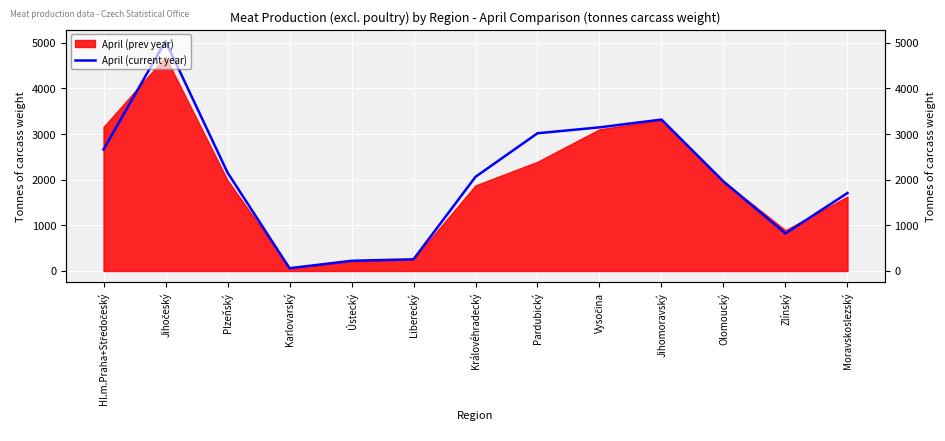

Reading left to right, extract all data points from this chart.

Hl.m.Praha+Středočeský=2663	Jihočeský=5039	Plzeňský=2158	Karlovarský=60	Ústecký=223	Liberecký=256	Královéhradecký=2064	Pardubický=3019	Vysočina=3148	Jihomoravský=3319	Olomoucký=1962	Zlínský=822	Moravskoslezský=1709